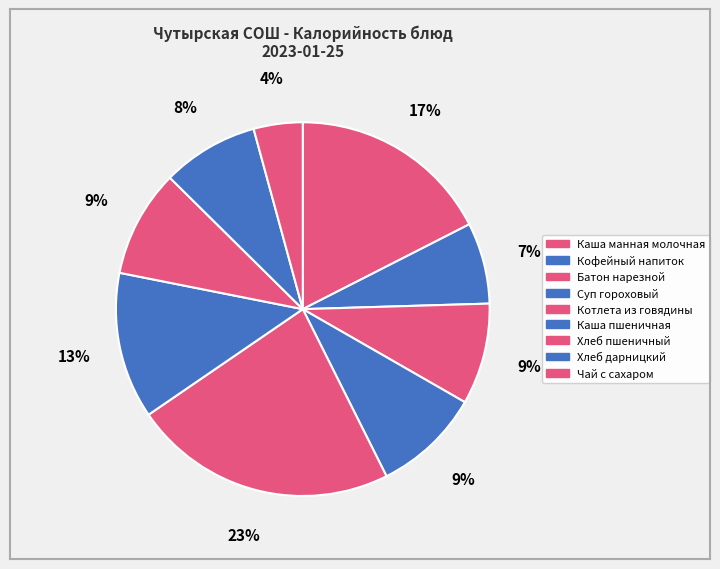

Count the number of slices in the pie.

9